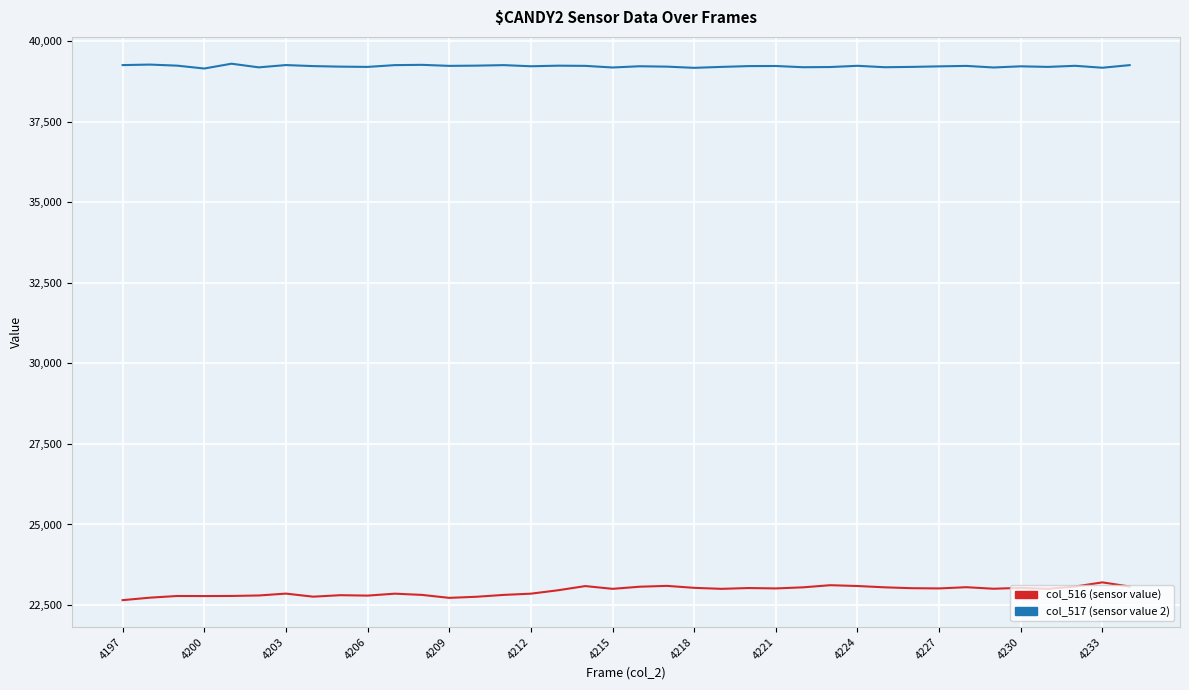

What is the maximum value shown in the chart?

39303